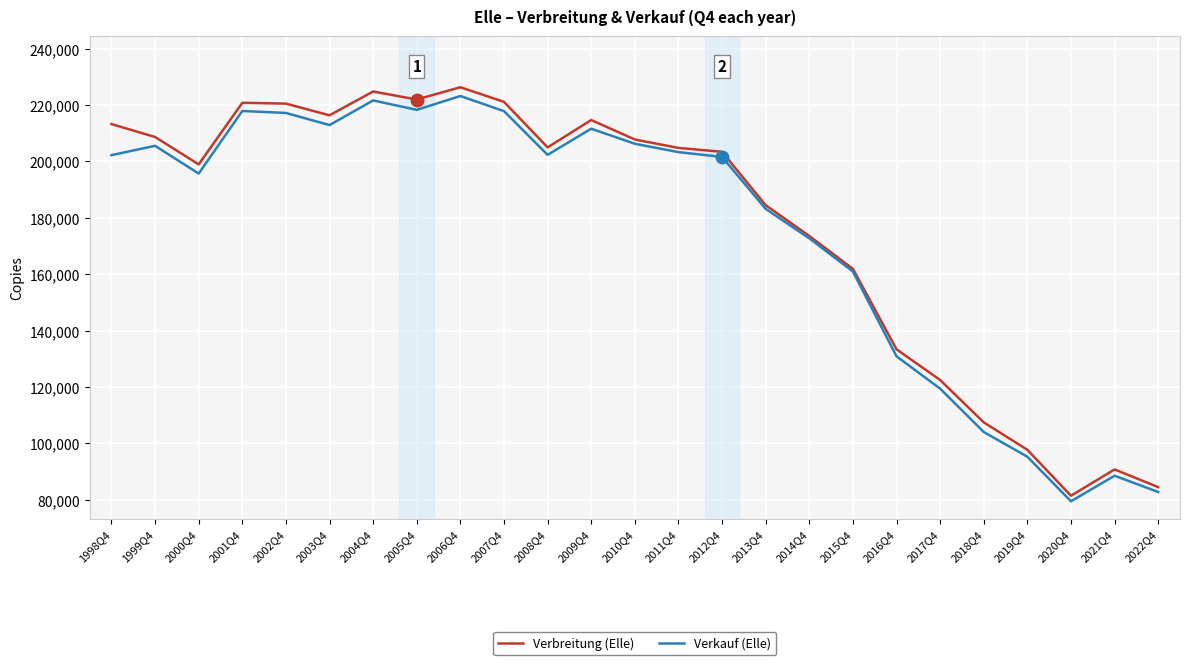

What value does the Verbreitung (Elle) series have at 2012Q4?

203390